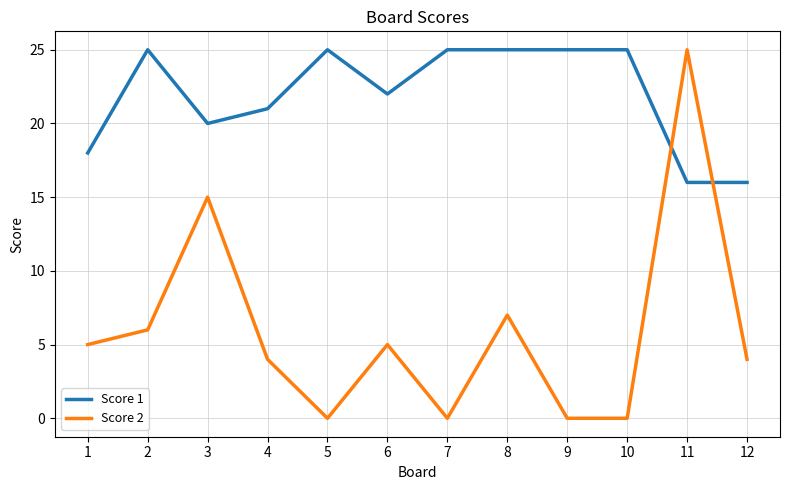

True or false: Score 2 has a value of 4 at 3.

False